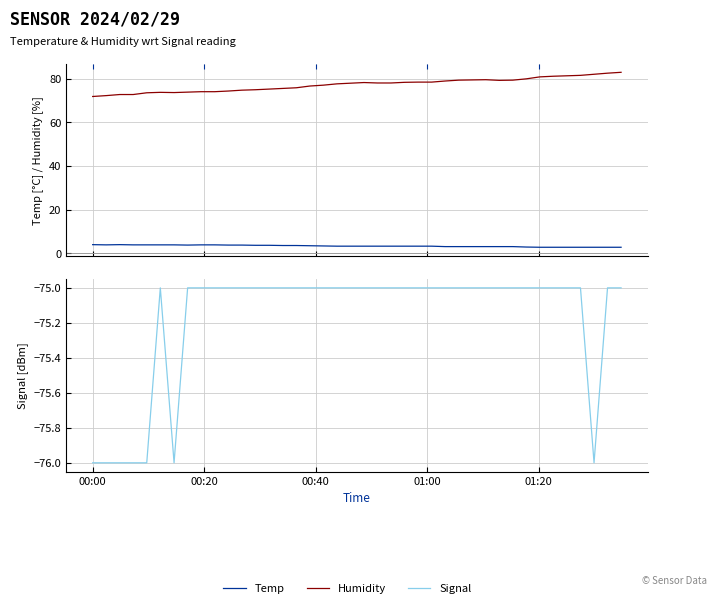

How many Signal values are between -75 and -74?

33